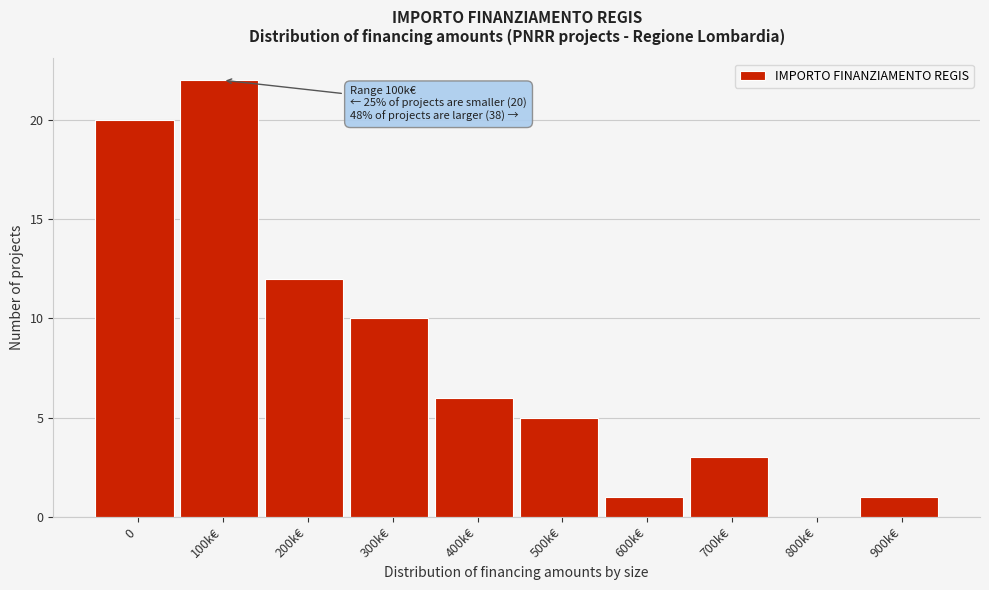

Reading left to right, transcribe all the data shown in this chart.

0=20	100k€=22	200k€=12	300k€=10	400k€=6	500k€=5	600k€=1	700k€=3	800k€=0	900k€=1